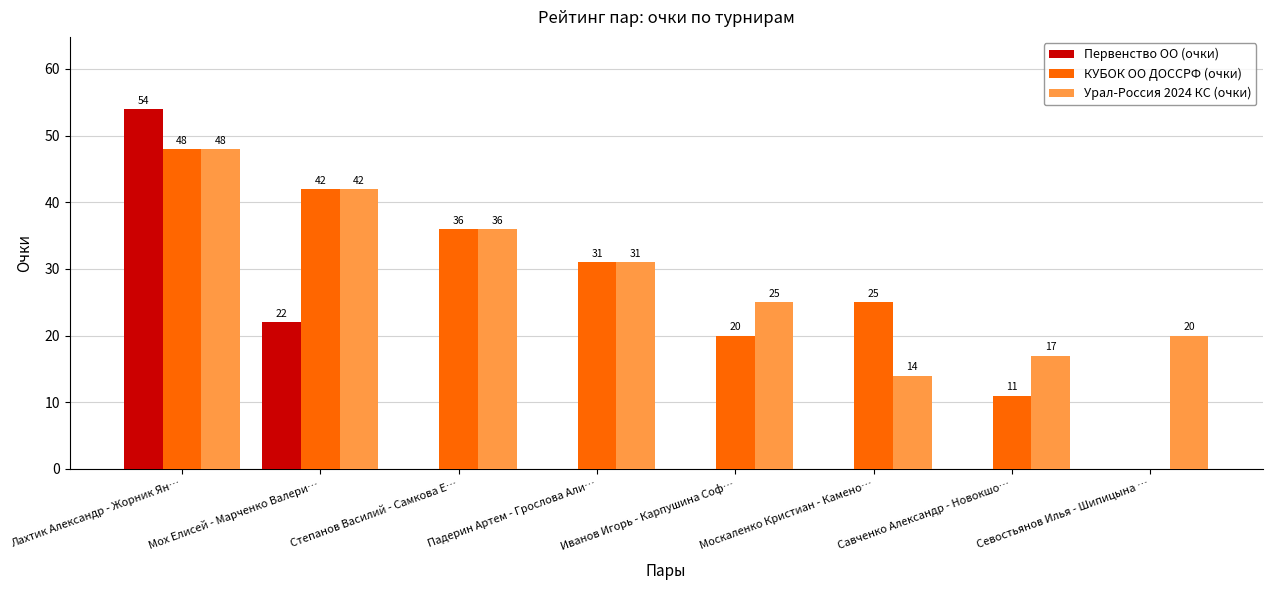

The value of Урал-Россия 2024 КС (очки) at Савченко Александр - Новокшо… is 23. True or false?

False